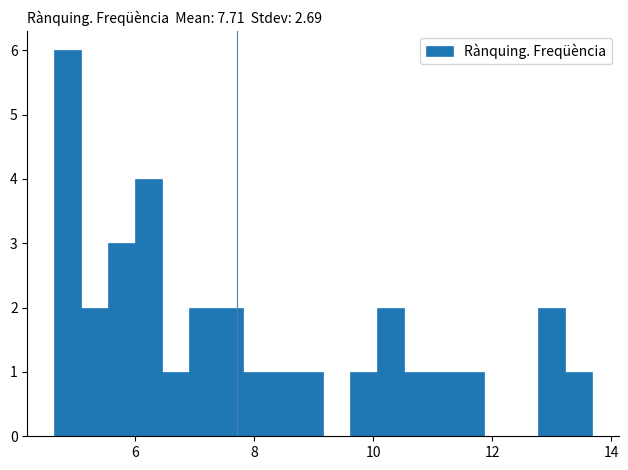

Around what value on the x-axis is the tallest bar? Give the approximate position of its centre, as read against the axis.

4.8